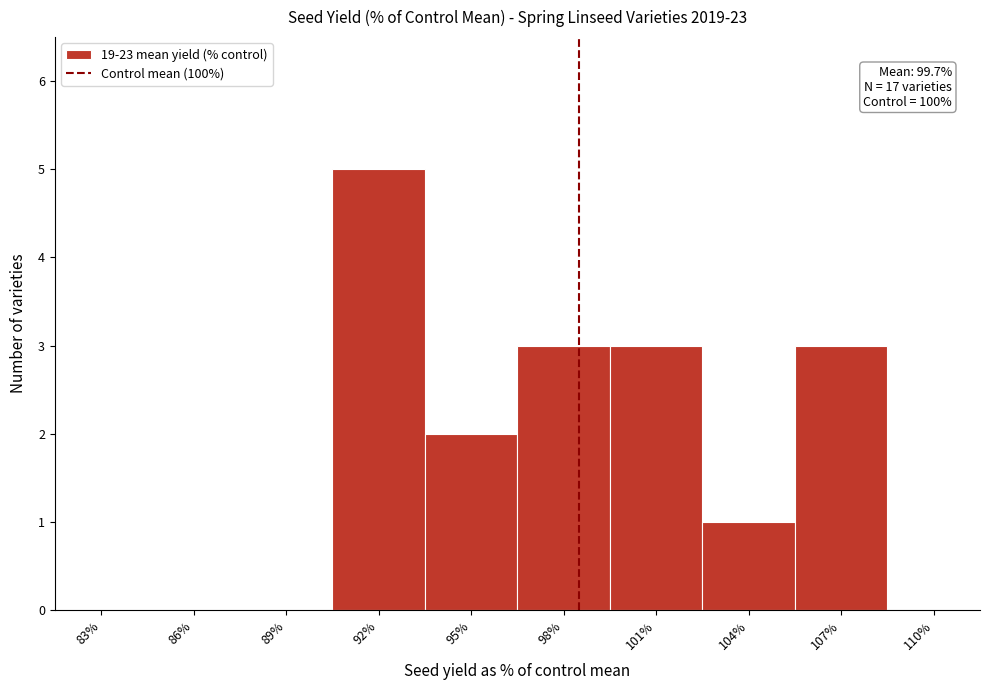

Reading left to right, extract all data points from this chart.

83%=0	86%=0	89%=0	92%=5	95%=2	98%=3	101%=3	104%=1	107%=3	110%=0